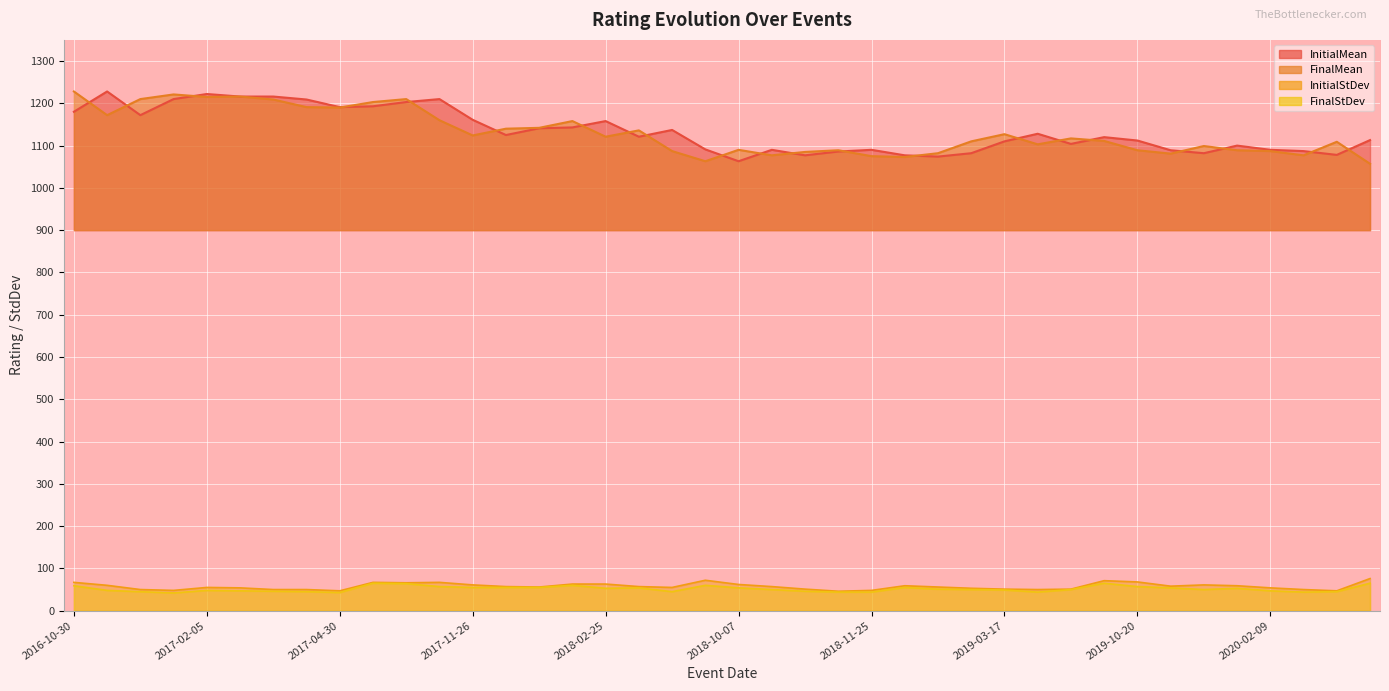

What is the sum of all FinalMean values?

45223